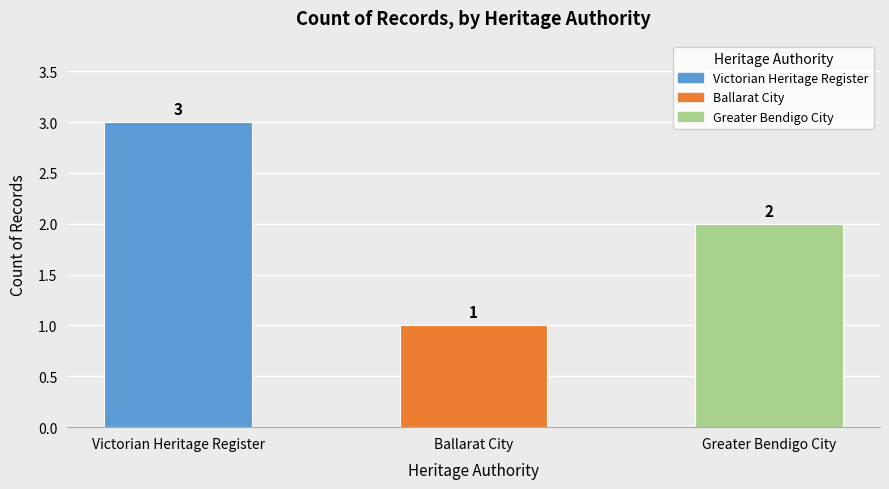

Reading left to right, transcribe all the data shown in this chart.

Victorian Heritage Register=3	Ballarat City=1	Greater Bendigo City=2